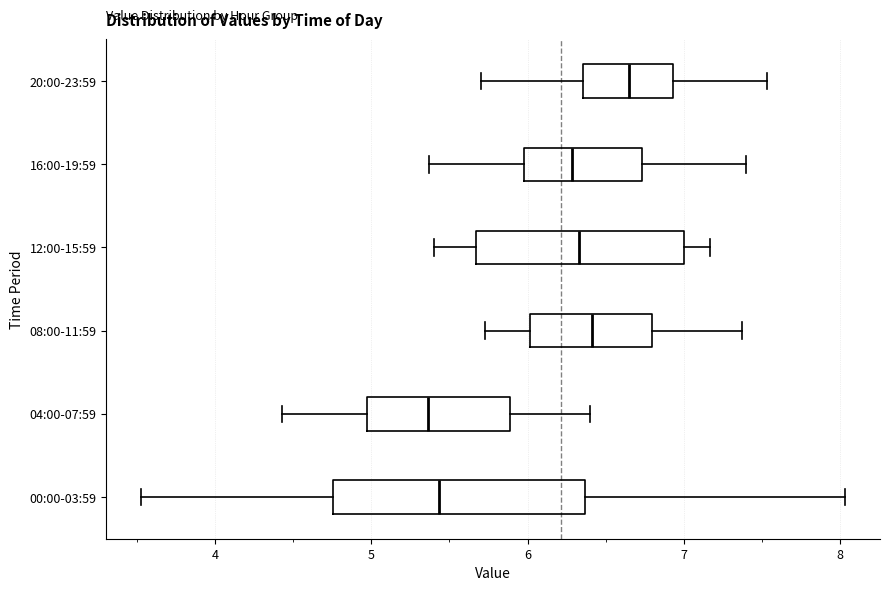

Reading bottom to top, read every box against the x-axis: the position of its median line, the range the box covers, and the ends of its whiskers. The values are not printed on the chart, so give them approximately, as read against the axis.

00:00-03:59: median 5.4, box 4.8 to 6.4, whiskers 3.5 to 8.0
04:00-07:59: median 5.4, box 5.0 to 5.9, whiskers 4.4 to 6.4
08:00-11:59: median 6.4, box 6.0 to 6.8, whiskers 5.7 to 7.4
12:00-15:59: median 6.3, box 5.7 to 7.0, whiskers 5.4 to 7.2
16:00-19:59: median 6.3, box 6.0 to 6.7, whiskers 5.4 to 7.4
20:00-23:59: median 6.7, box 6.4 to 6.9, whiskers 5.7 to 7.5